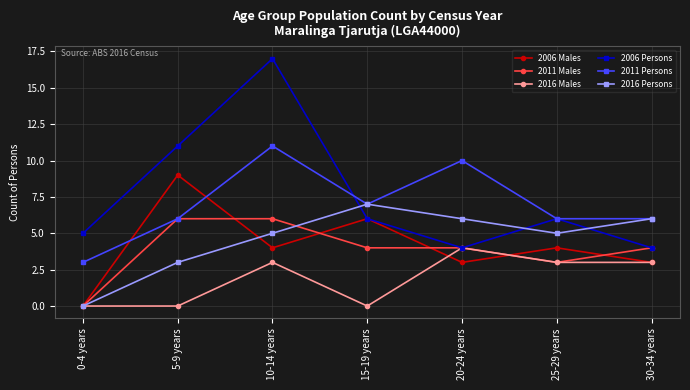

Reading left to right, list all the values displayed in this chart.

2006 Males: 0	9	4	6	3	4	3
2011 Males: 0	6	6	4	4	3	4
2016 Males: 0	0	3	0	4	3	3
2006 Persons: 5	11	17	6	4	6	4
2011 Persons: 3	6	11	7	10	6	6
2016 Persons: 0	3	5	7	6	5	6